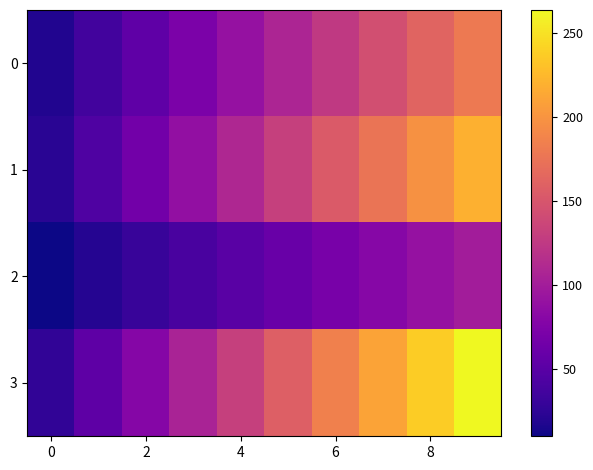

Reading left to right, list all the values displayed in this chart.

0: 18.0	36.0	54.0	72.0	90.0	108.0	126.0	144.0	162.0	180.0
1: 22.0	44.0	66.0	88.0	110.0	132.0	154.0	176.0	198.0	220.0
2: 10.0	20.0	30.0	40.0	50.0	60.0	70.0	80.0	90.0	100.0
3: 26.4	52.8	79.2	105.6	132.0	158.4	184.8	211.2	237.6	264.0